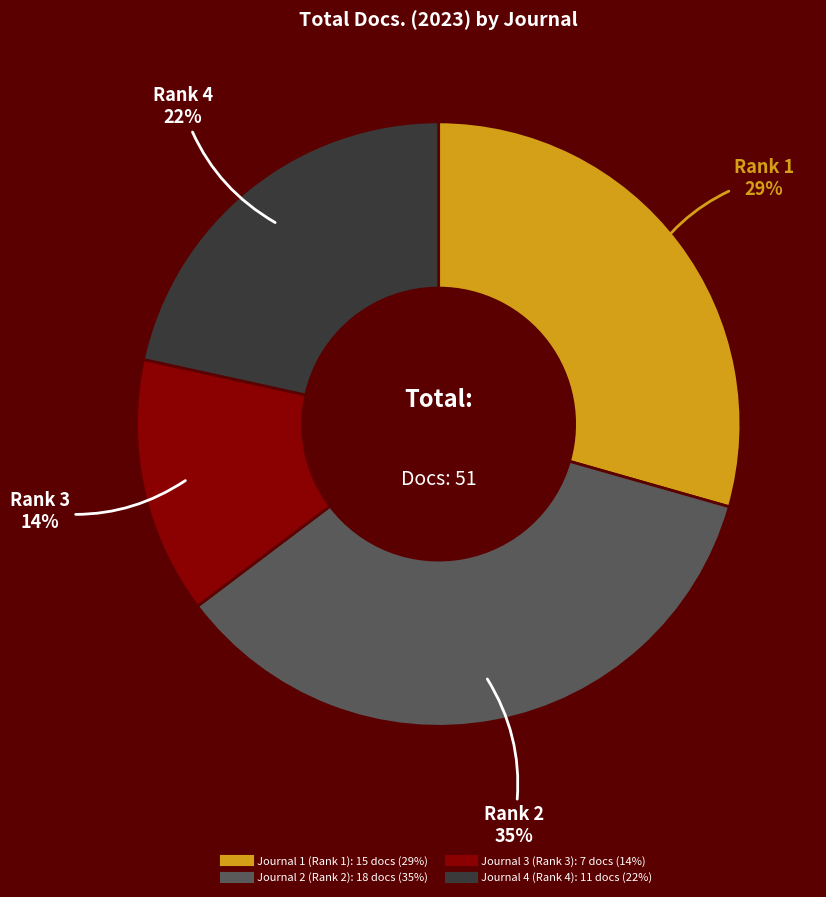

To the nearest percent, what is the average slice percentage?

25%